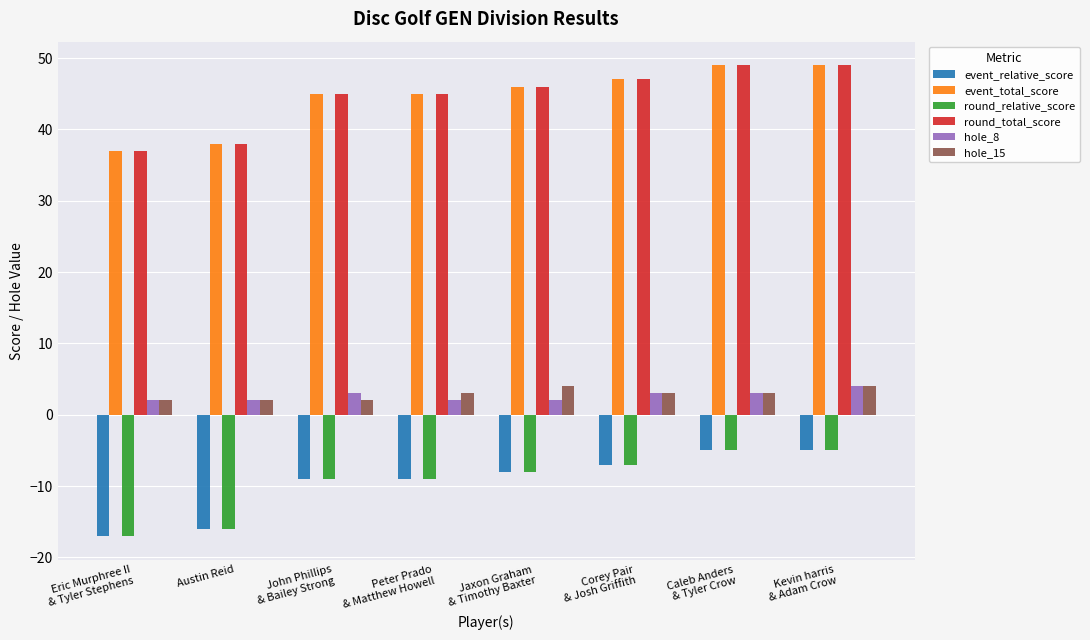

What is the sum of all round_total_score values?

356